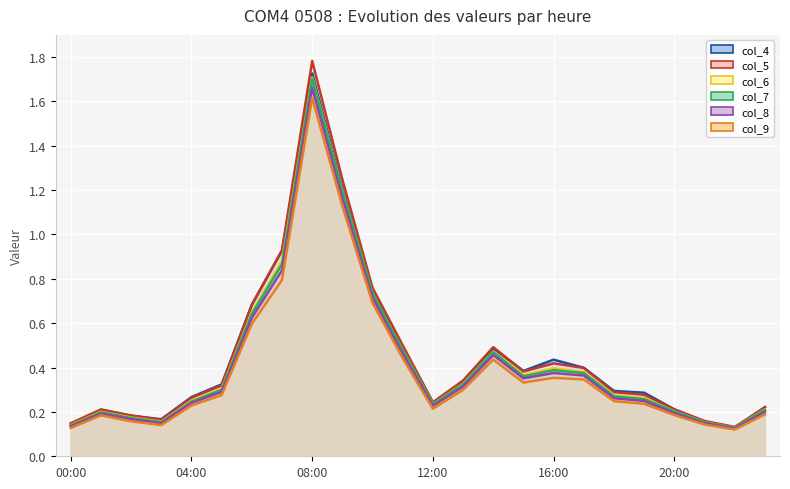

Reading left to right, transcribe all the data shown in this chart.

col_4: 0.1	0.2	0.2	0.2	0.3	0.3	0.7	0.9	1.7	1.2	0.7	0.5	0.2	0.3	0.5	0.4	0.4	0.4	0.3	0.3	0.2	0.2	0.1	0.2
col_5: 0.1	0.2	0.2	0.2	0.3	0.3	0.7	0.9	1.8	1.2	0.8	0.5	0.2	0.3	0.5	0.4	0.4	0.4	0.3	0.3	0.2	0.2	0.1	0.2
col_6: 0.1	0.2	0.2	0.2	0.3	0.3	0.6	0.9	1.7	1.2	0.7	0.5	0.2	0.3	0.5	0.4	0.4	0.4	0.3	0.3	0.2	0.2	0.1	0.2
col_7: 0.1	0.2	0.2	0.2	0.2	0.3	0.6	0.9	1.7	1.2	0.7	0.5	0.2	0.3	0.5	0.4	0.4	0.4	0.3	0.3	0.2	0.2	0.1	0.2
col_8: 0.1	0.2	0.2	0.1	0.2	0.3	0.6	0.8	1.7	1.2	0.7	0.5	0.2	0.3	0.5	0.4	0.4	0.4	0.3	0.2	0.2	0.1	0.1	0.2
col_9: 0.1	0.2	0.2	0.1	0.2	0.3	0.6	0.8	1.6	1.1	0.7	0.4	0.2	0.3	0.4	0.3	0.4	0.3	0.2	0.2	0.2	0.1	0.1	0.2